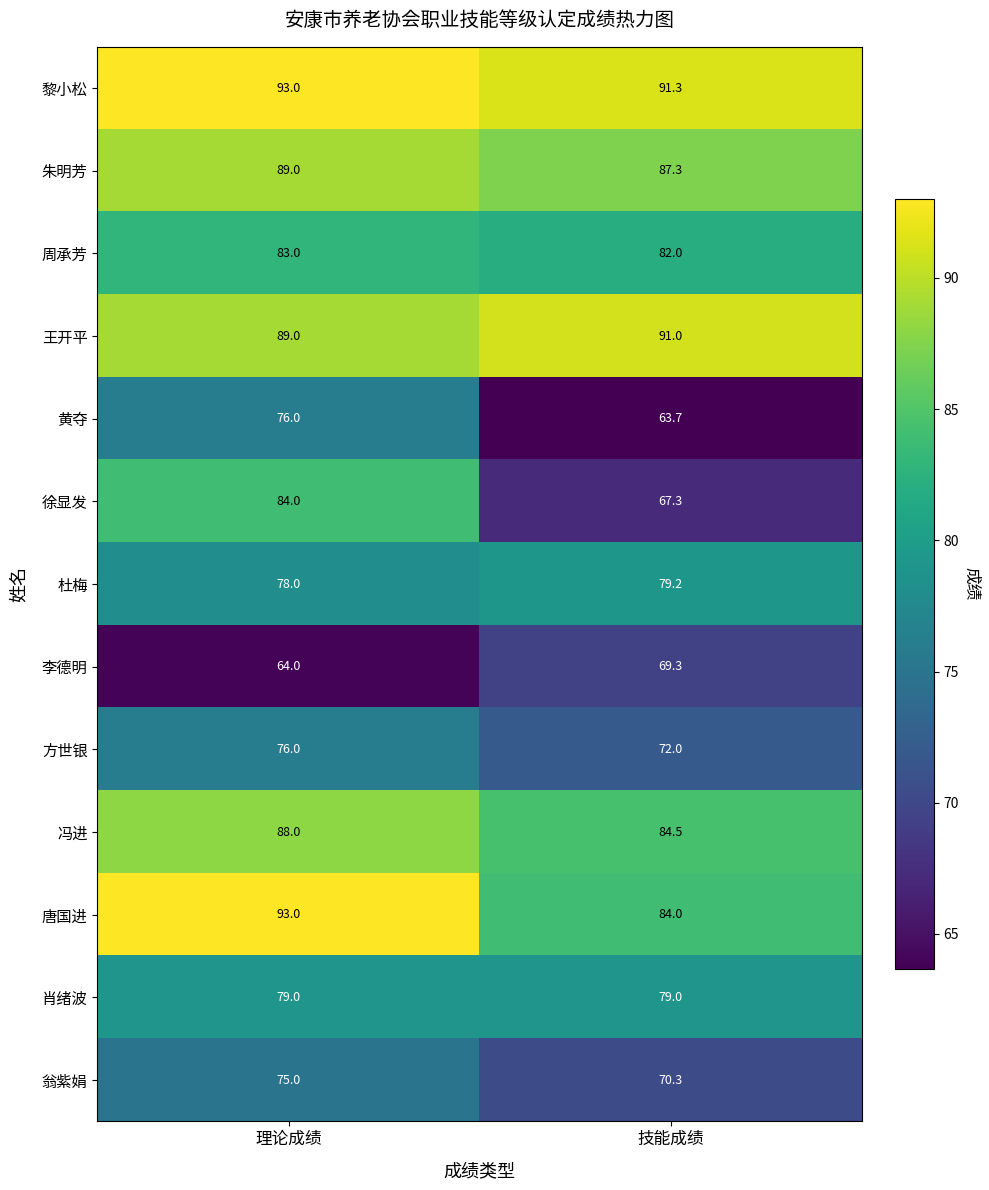

Rank the categories by 黎小松 value from highest to lowest.

理论成绩, 技能成绩